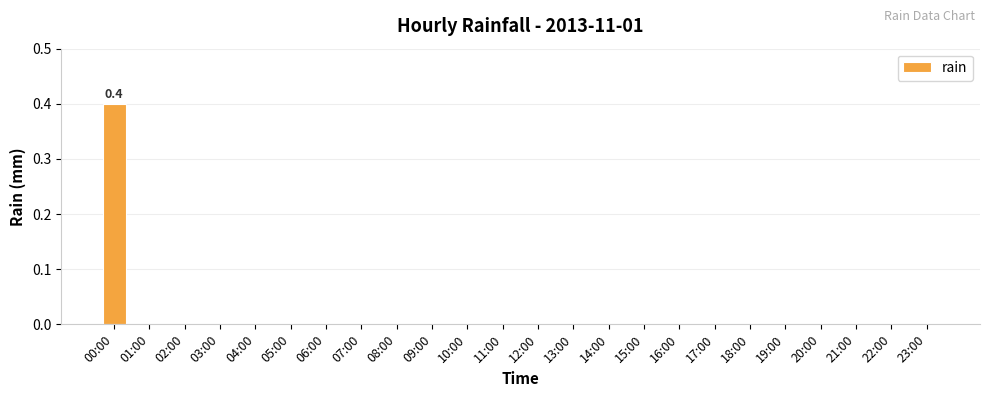

Reading left to right, list all the values displayed in this chart.

0.4	0.0	0.0	0.0	0.0	0.0	0.0	0.0	0.0	0.0	0.0	0.0	0.0	0.0	0.0	0.0	0.0	0.0	0.0	0.0	0.0	0.0	0.0	0.0